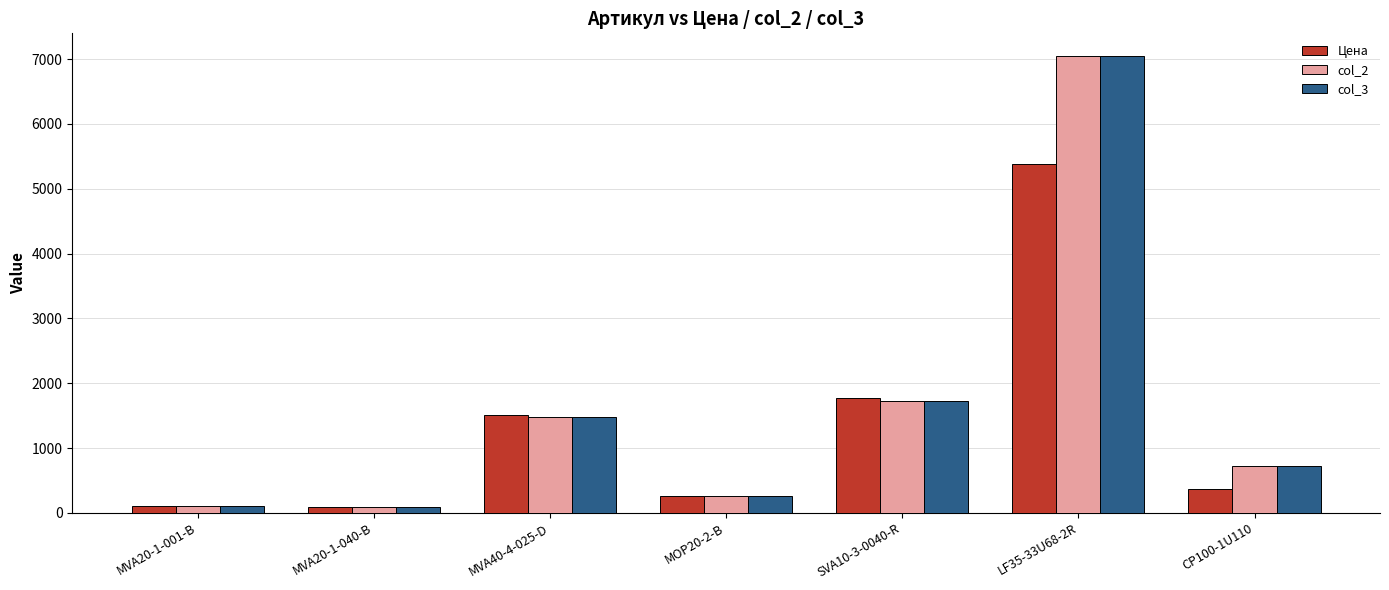

Which series changed the most between MVA20-1-001-B and SVA10-3-0040-R?

Цена